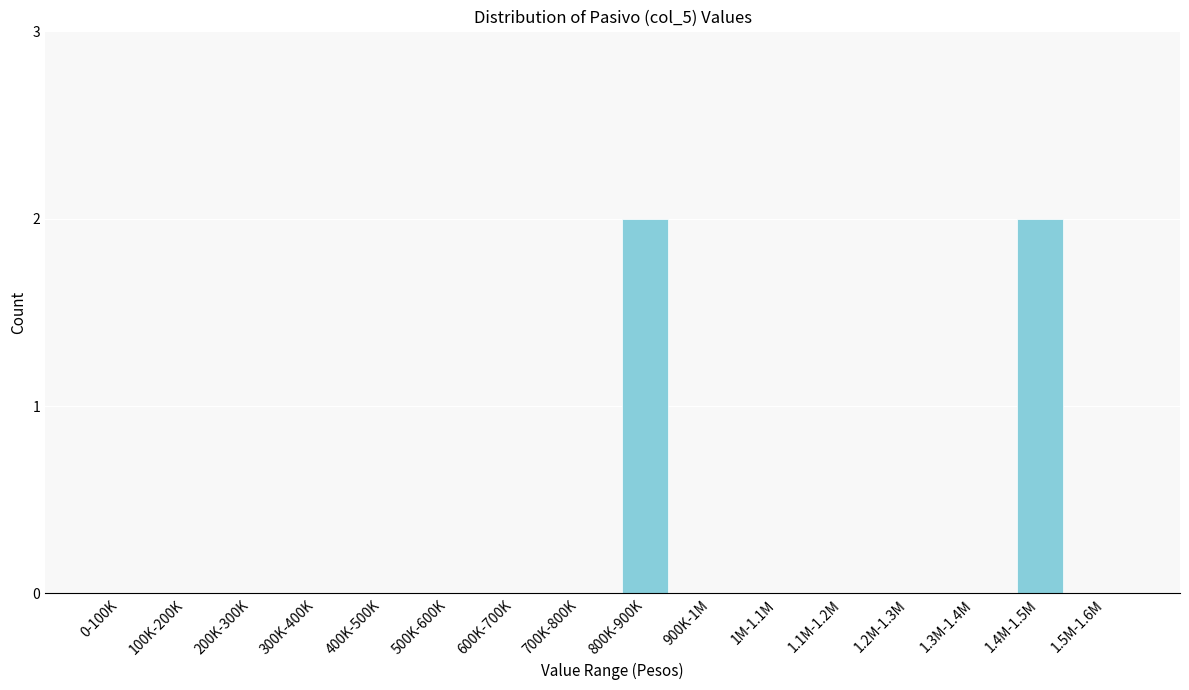

Reading left to right, what are all the values shown in this chart?

0-100K=0	100K-200K=0	200K-300K=0	300K-400K=0	400K-500K=0	500K-600K=0	600K-700K=0	700K-800K=0	800K-900K=2	900K-1M=0	1M-1.1M=0	1.1M-1.2M=0	1.2M-1.3M=0	1.3M-1.4M=0	1.4M-1.5M=2	1.5M-1.6M=0